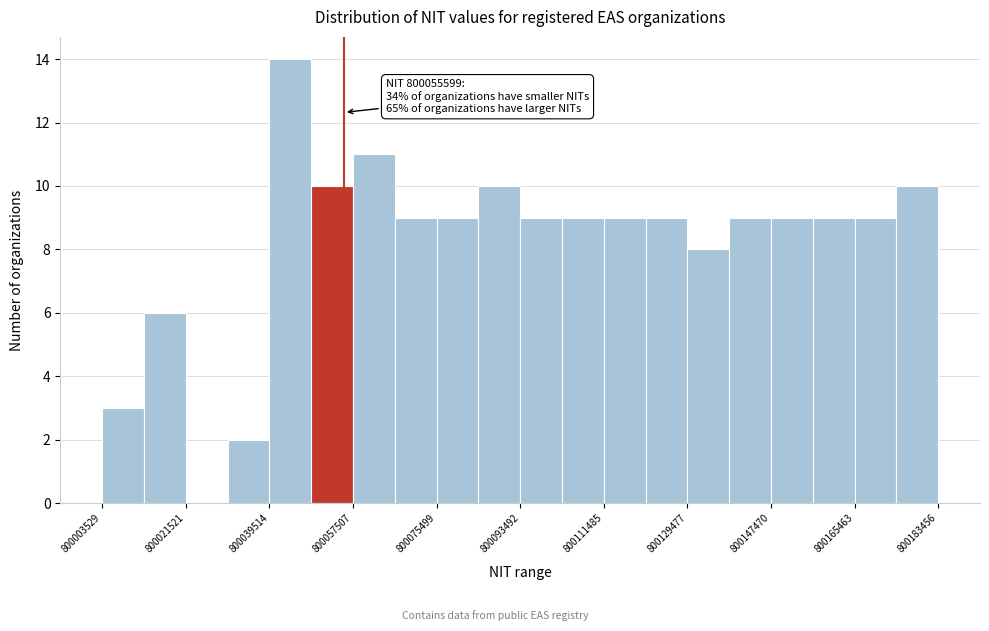

Which range on the x-axis has the tallest bar?

800040000 to 800048000